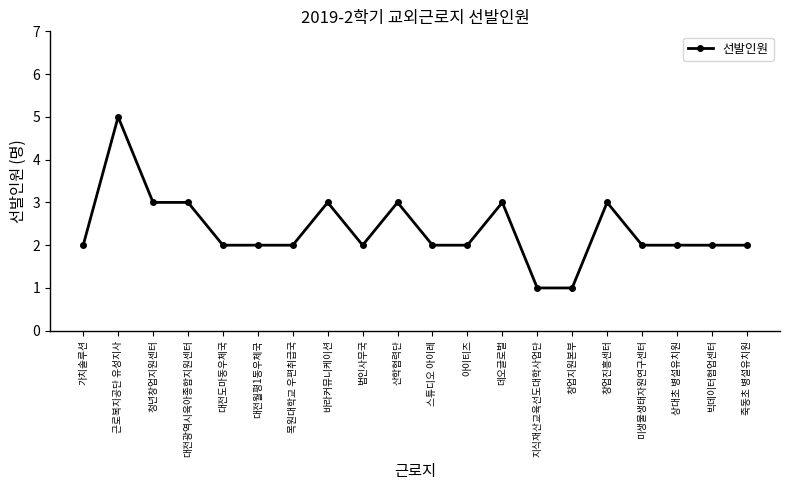

What is the maximum value shown in the chart?

5